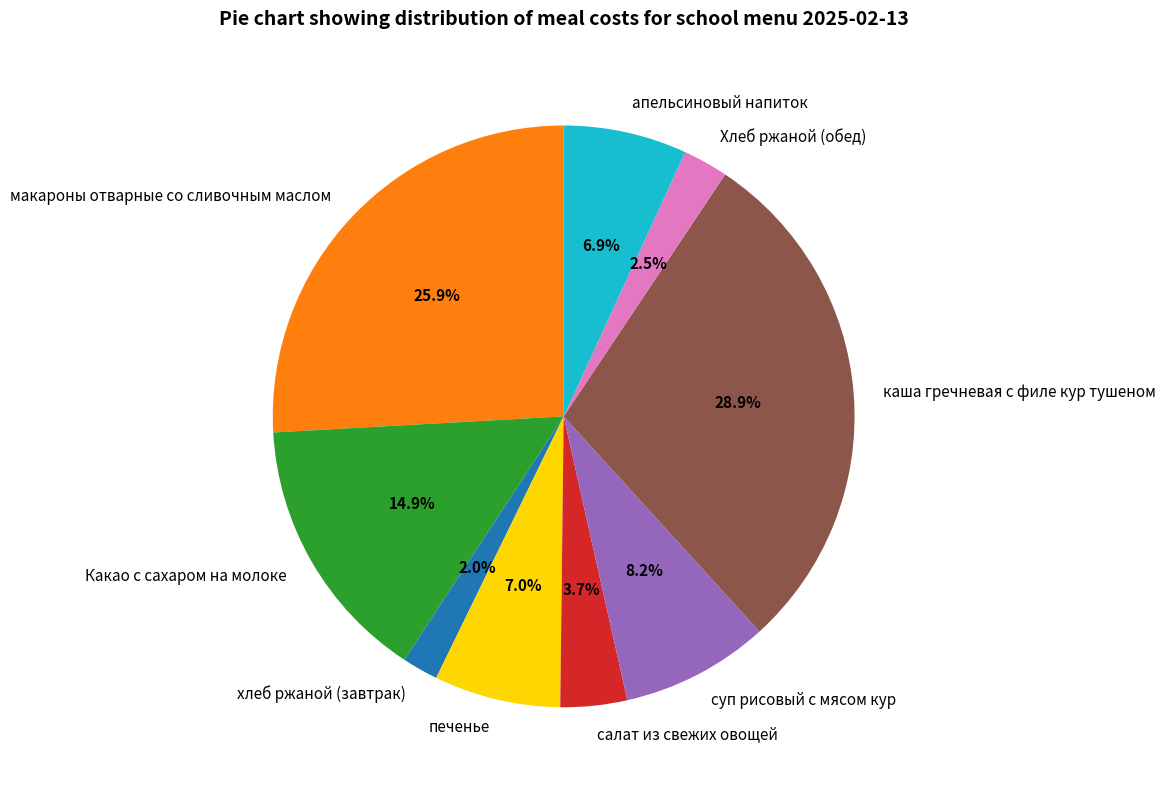

Which category has the smallest portion of the pie?

хлеб ржаной (завтрак)